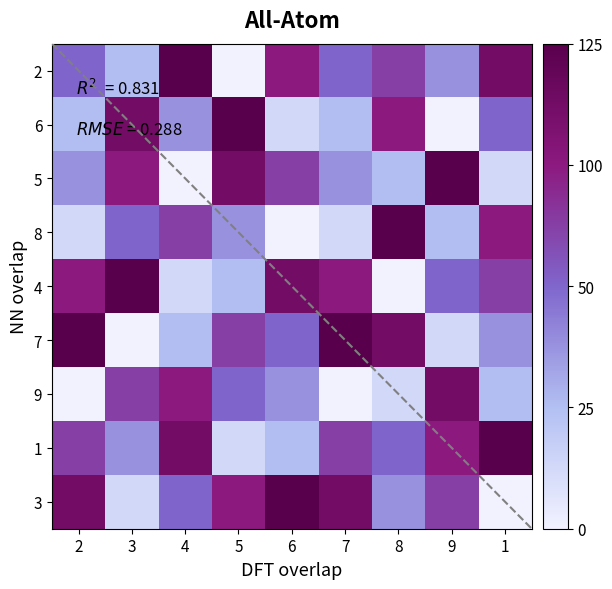

What is the minimum value shown in the chart?

1